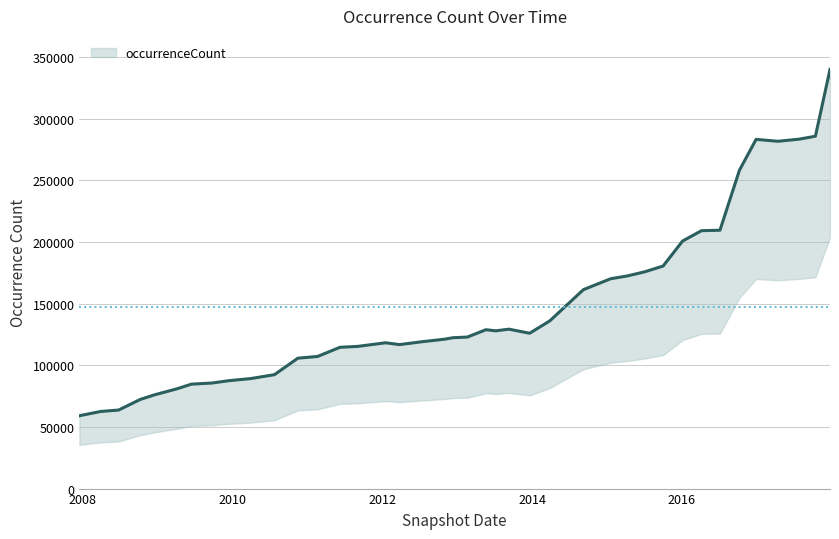

List the labels in order of value, smallest first.

2007-12-19, 2008-04-01, 2008-06-27, 2008-10-10, 2008-12-17, 2009-04-06, 2009-06-17, 2009-09-25, 2009-12-16, 2010-04-01, 2010-07-26, 2010-11-17, 2011-02-21, 2011-06-10, 2011-09-05, 2012-03-26, 2012-01-18, 2012-07-13, 2012-10-31, 2012-12-11, 2013-02-20, 2013-12-20, 2013-07-09, 2013-05-21, 2013-09-10, 2014-03-28, 2014-09-08, 2015-01-19, 2015-04-09, 2015-07-03, 2015-10-01, 2016-01-04, 2016-04-05, 2016-07-04, 2016-10-07, 2017-04-12, 2016-12-27, 2017-07-24, 2017-10-12, 2017-12-22